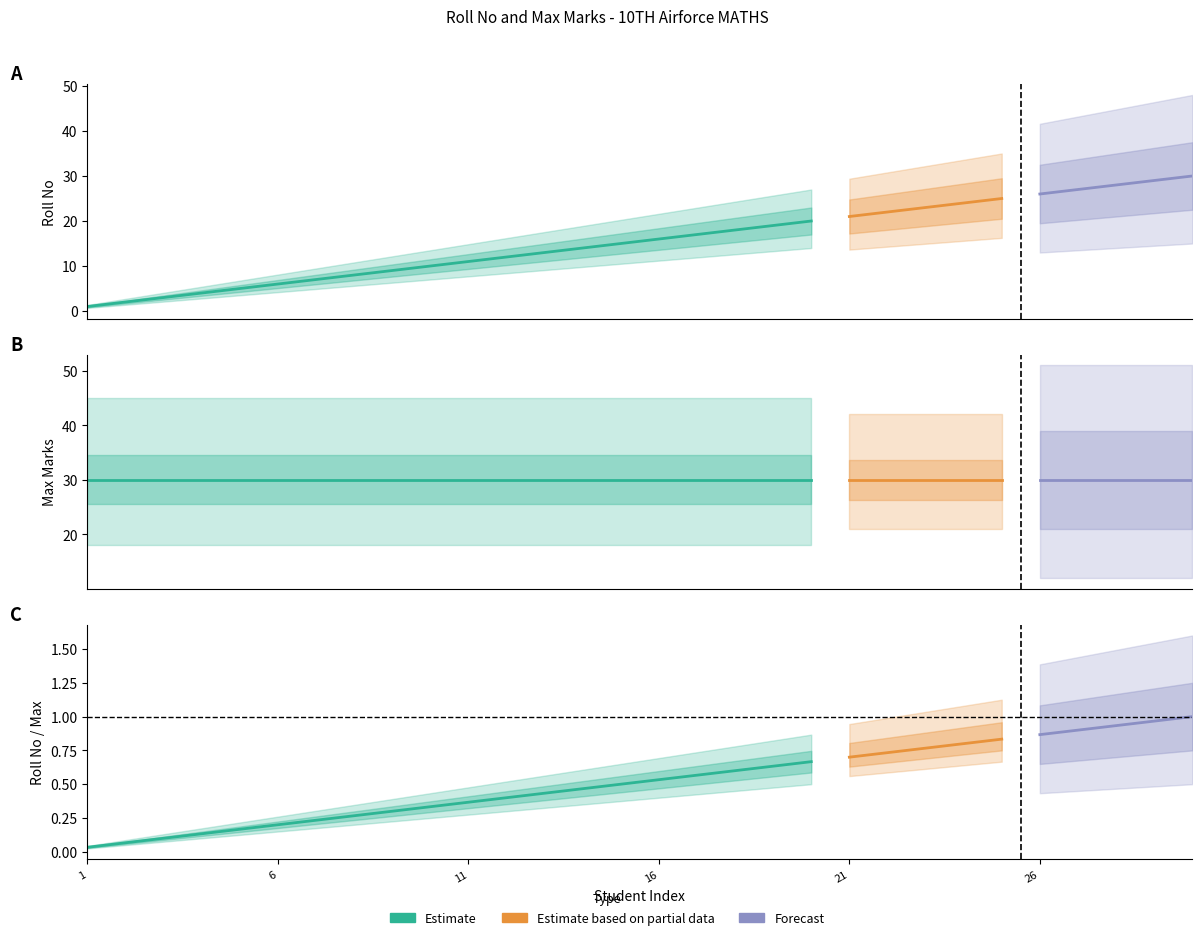

How many data points does each series have?

30